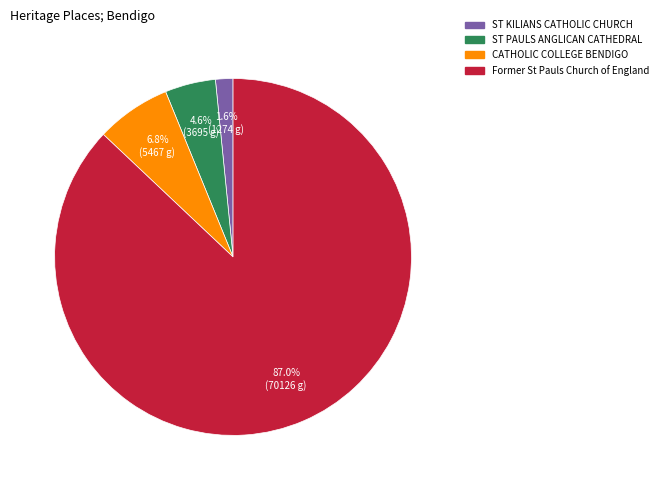

Does any single category account for the majority?

Yes